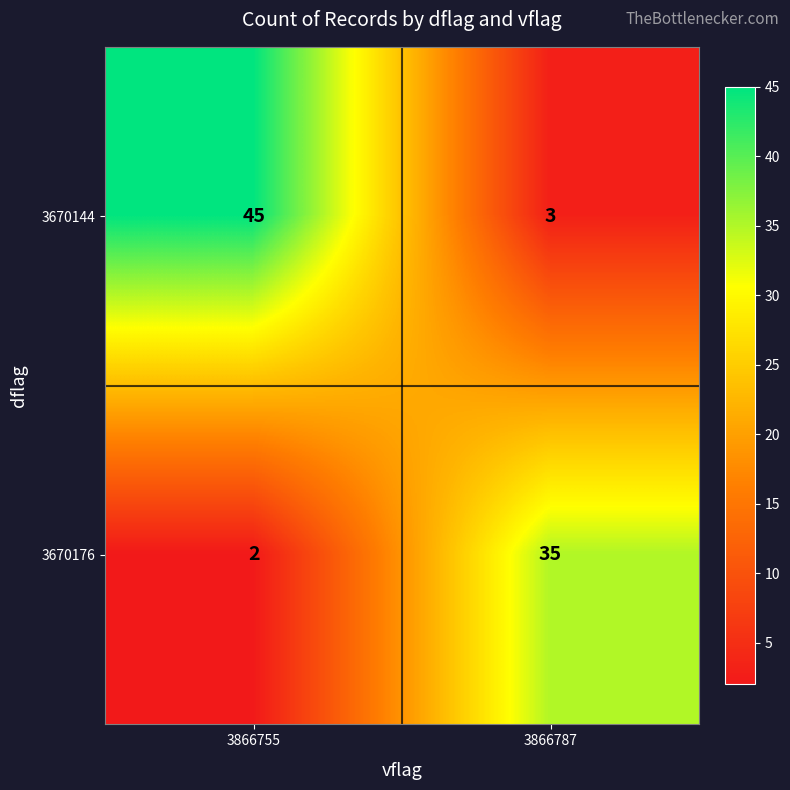

Rank the series at 3866755 from lowest to highest value.

3670176, 3670144